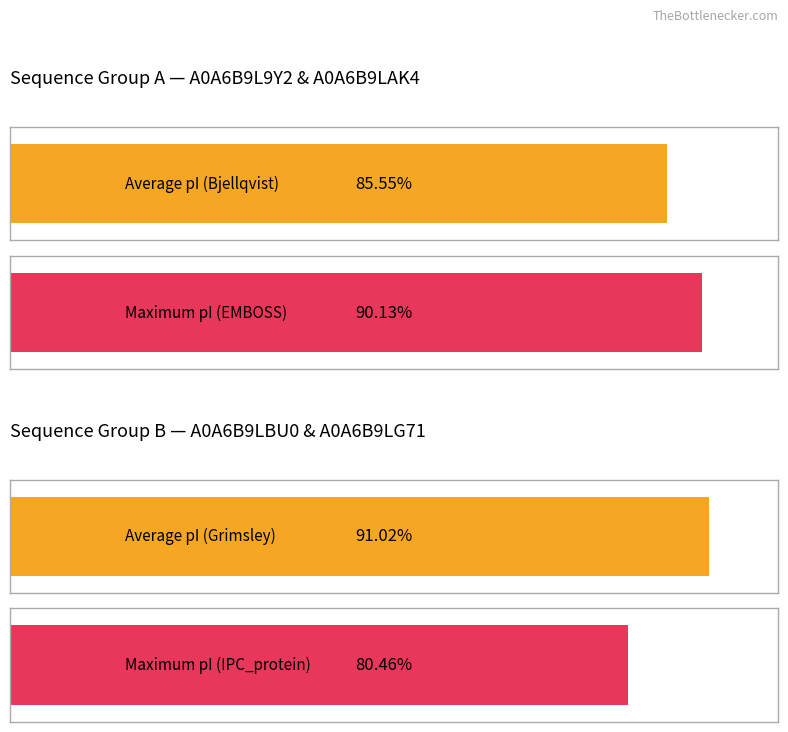

Is it true that EMBOSS equals 5.8 at A0A6B9LLQ2?

False